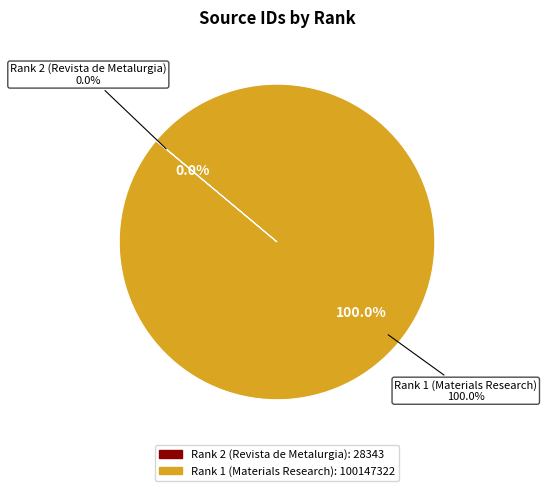

Which category has the smallest portion of the pie?

Rank 2 (Revista de Metalurgia)